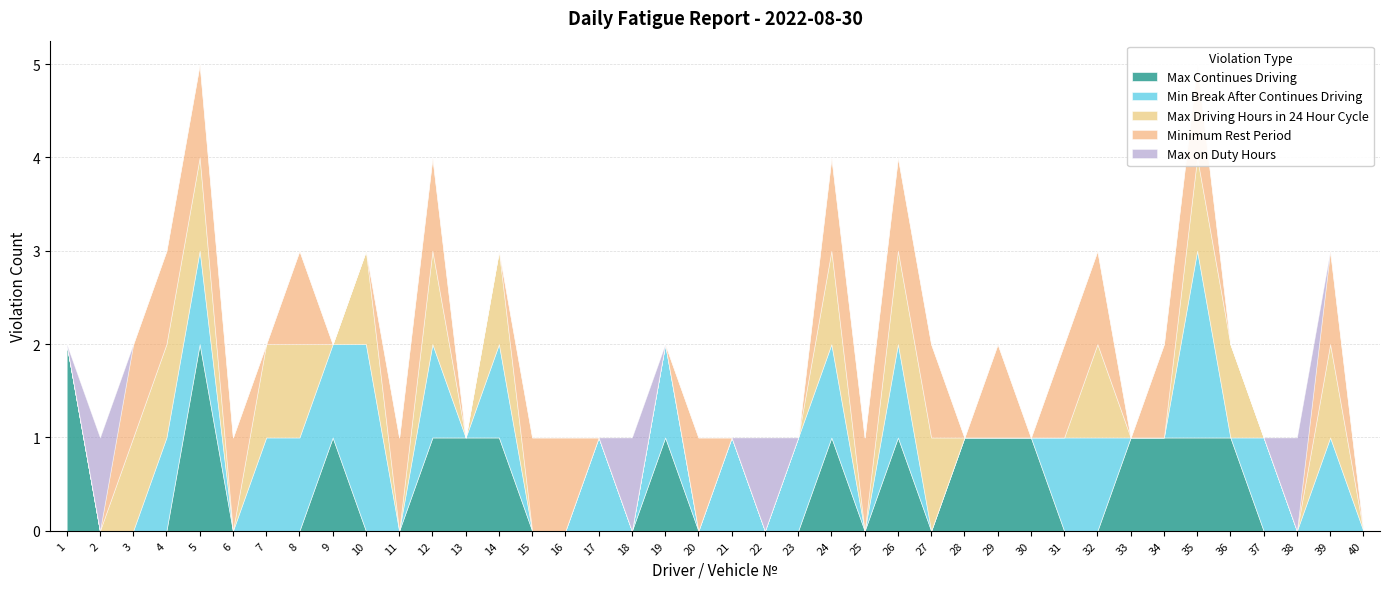

List the labels in order of Max Driving Hours in 24 Hour Cycle value, smallest first.

1, 2, 6, 9, 11, 13, 15, 16, 17, 18, 19, 20, 21, 22, 23, 25, 28, 29, 30, 31, 33, 34, 37, 38, 40, 3, 4, 5, 7, 8, 10, 12, 14, 24, 26, 27, 32, 35, 36, 39